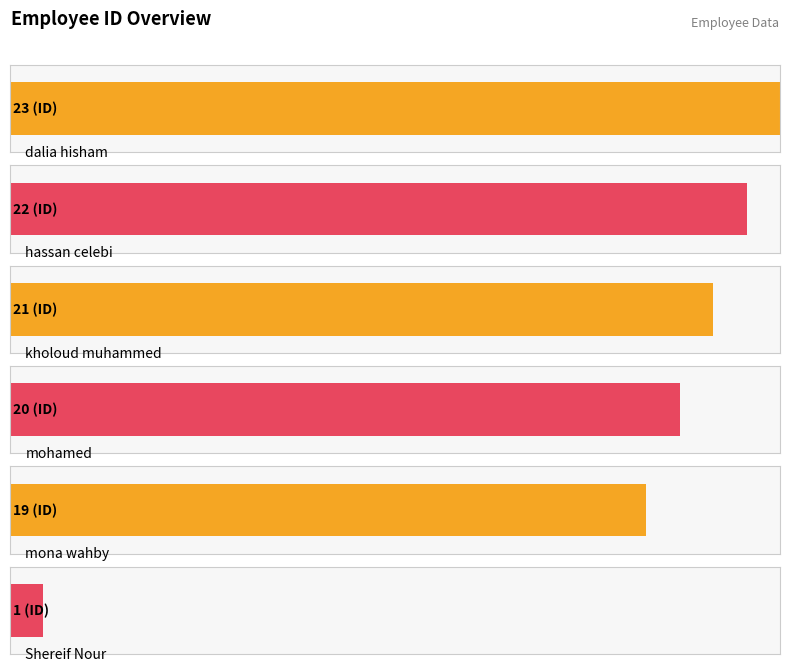

Reading left to right, extract all data points from this chart.

23	22	21	20	19	1